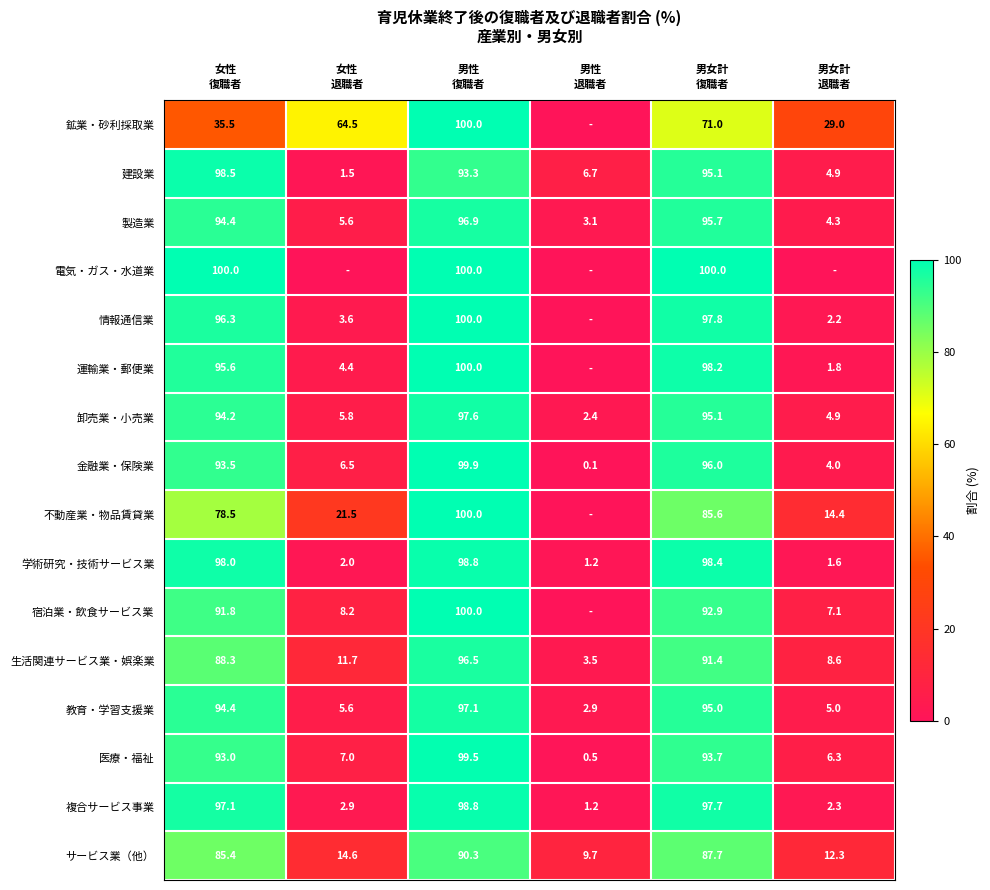

What is the average value of the 建設業 series?

50.0